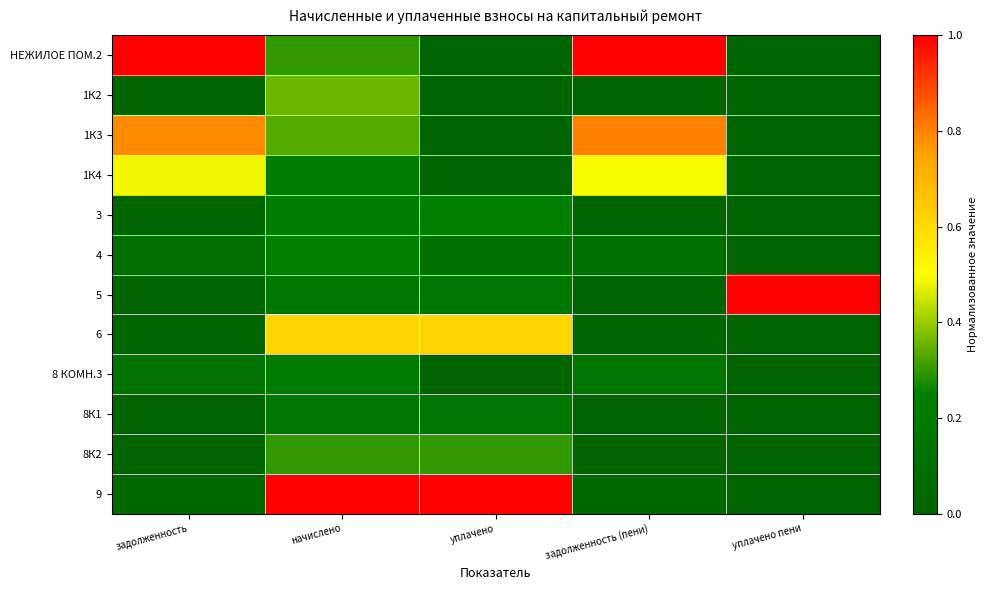

Which series has the largest total across all categories?

НЕЖИЛОЕ ПОМ.2